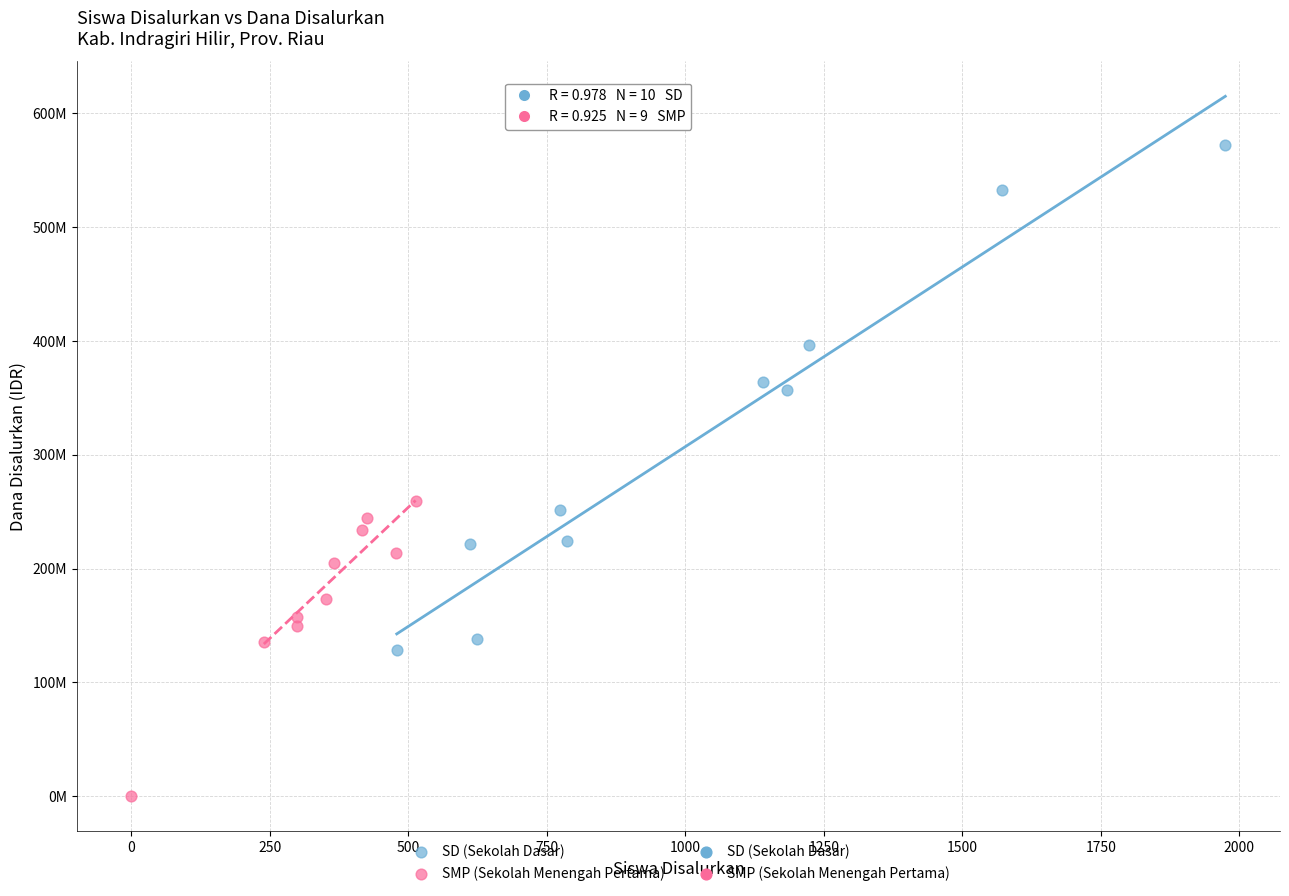

Which series contains the lowest Y value?

SMP (Sekolah Menengah Pertama)